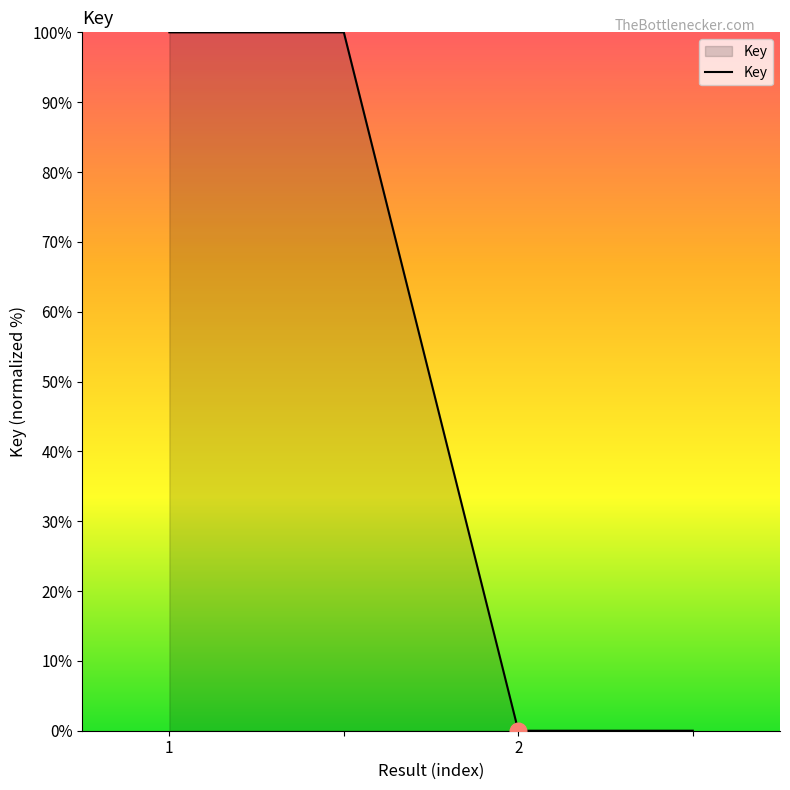

How many values are between 0 and 100?

4